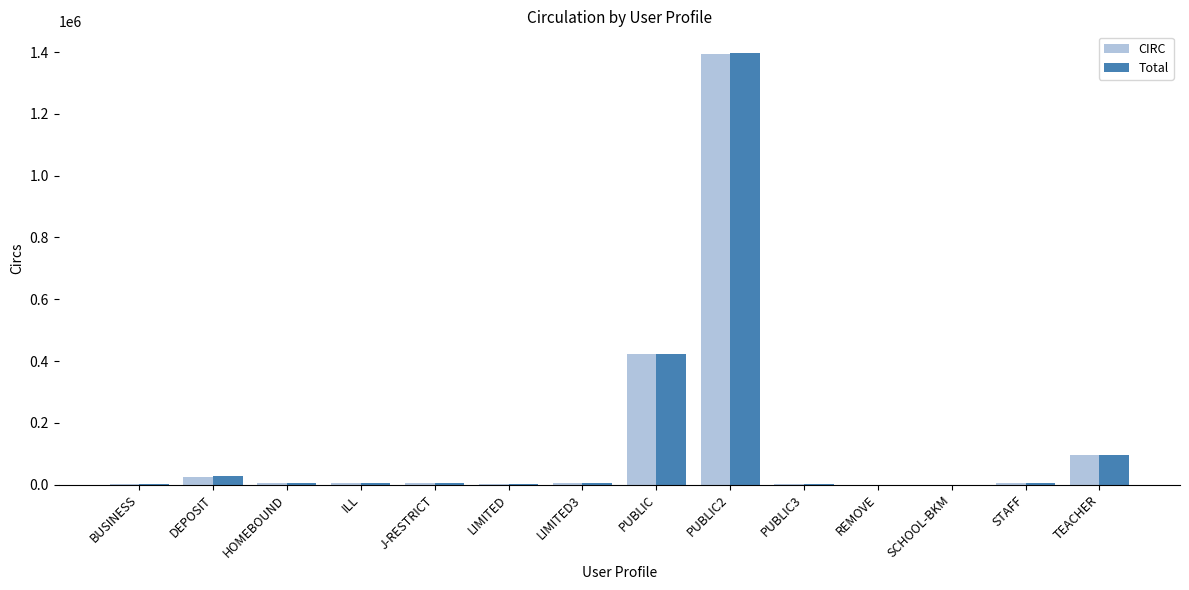

What is the maximum value shown in the chart?

1397776